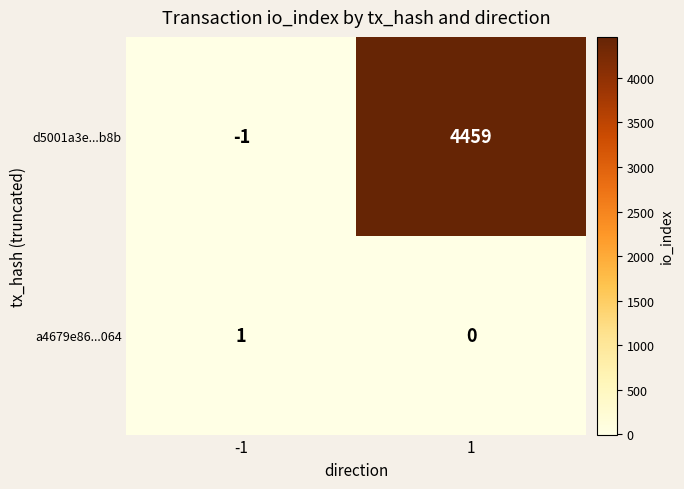

Rank the series at 1 from highest to lowest value.

d5001a3e...b8b, a4679e86...064